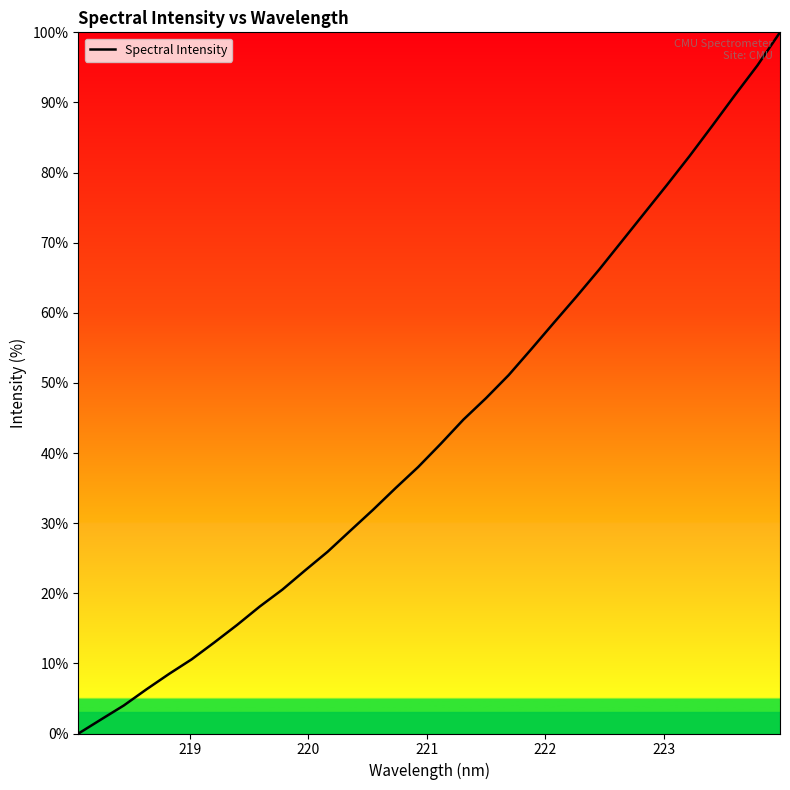

What is the greatest value displayed?

100.0